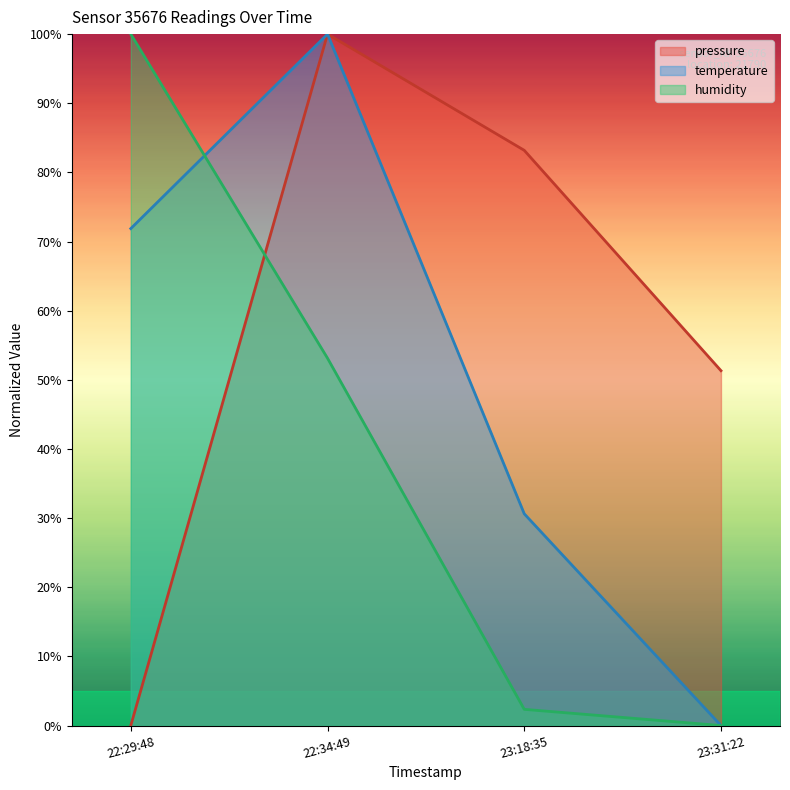

Does the chart display data point markers on the line(s)?

No